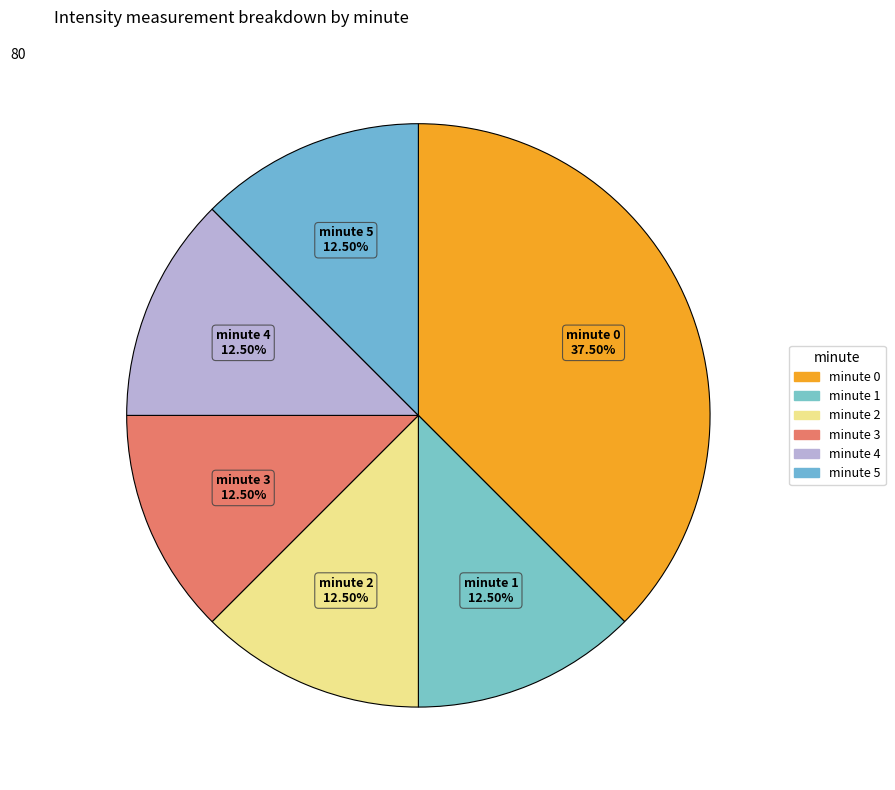

Which category has the biggest portion of the pie?

minute 0